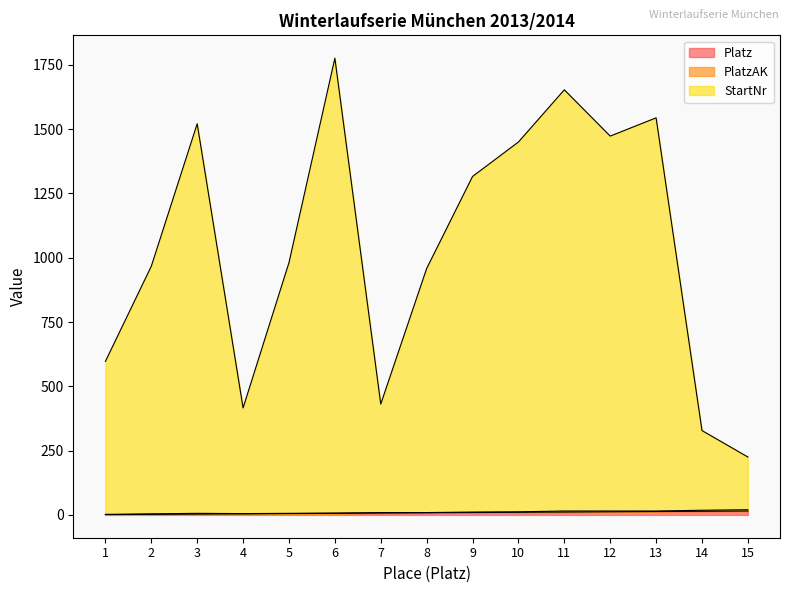

True or false: Platz and StartNr cross at least once.

False